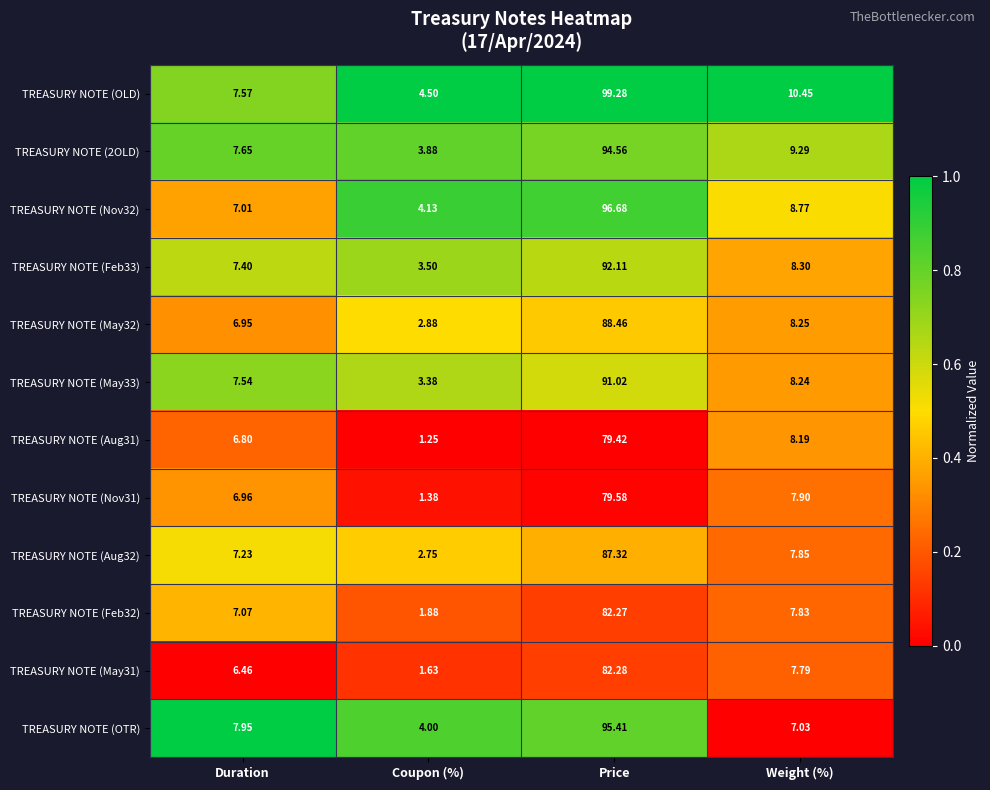

Where does the TREASURY NOTE (Aug32) series first go above 7?

Duration